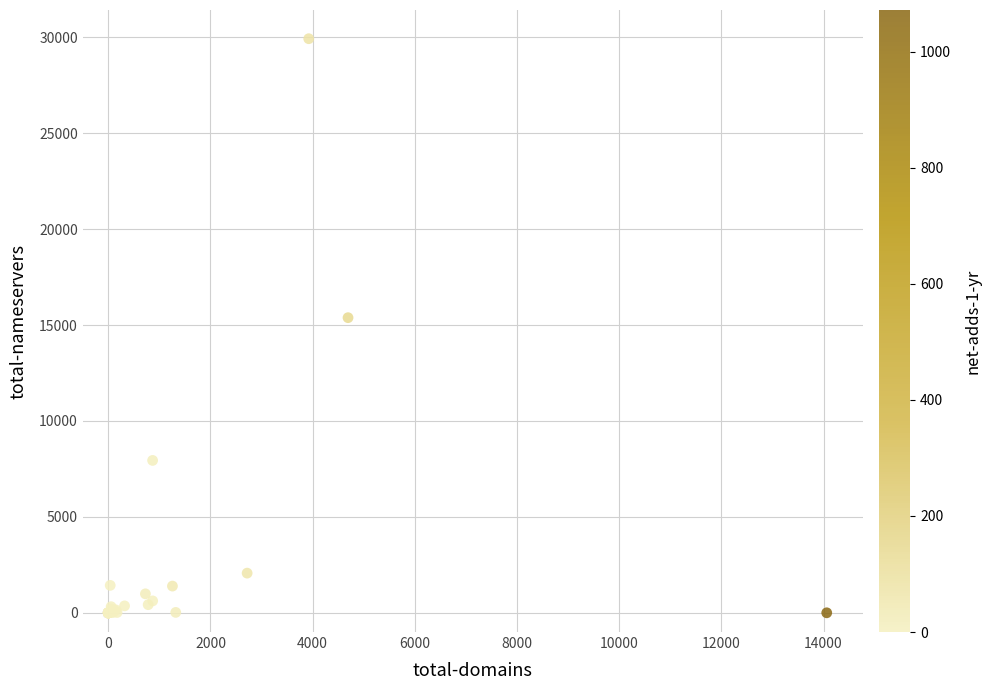

What Y value in the scatter plot is closest to 14963?

15385